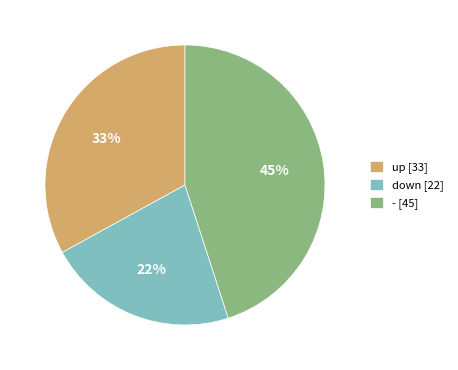

To the nearest percent, what is the combined percentage of - and up?

78%